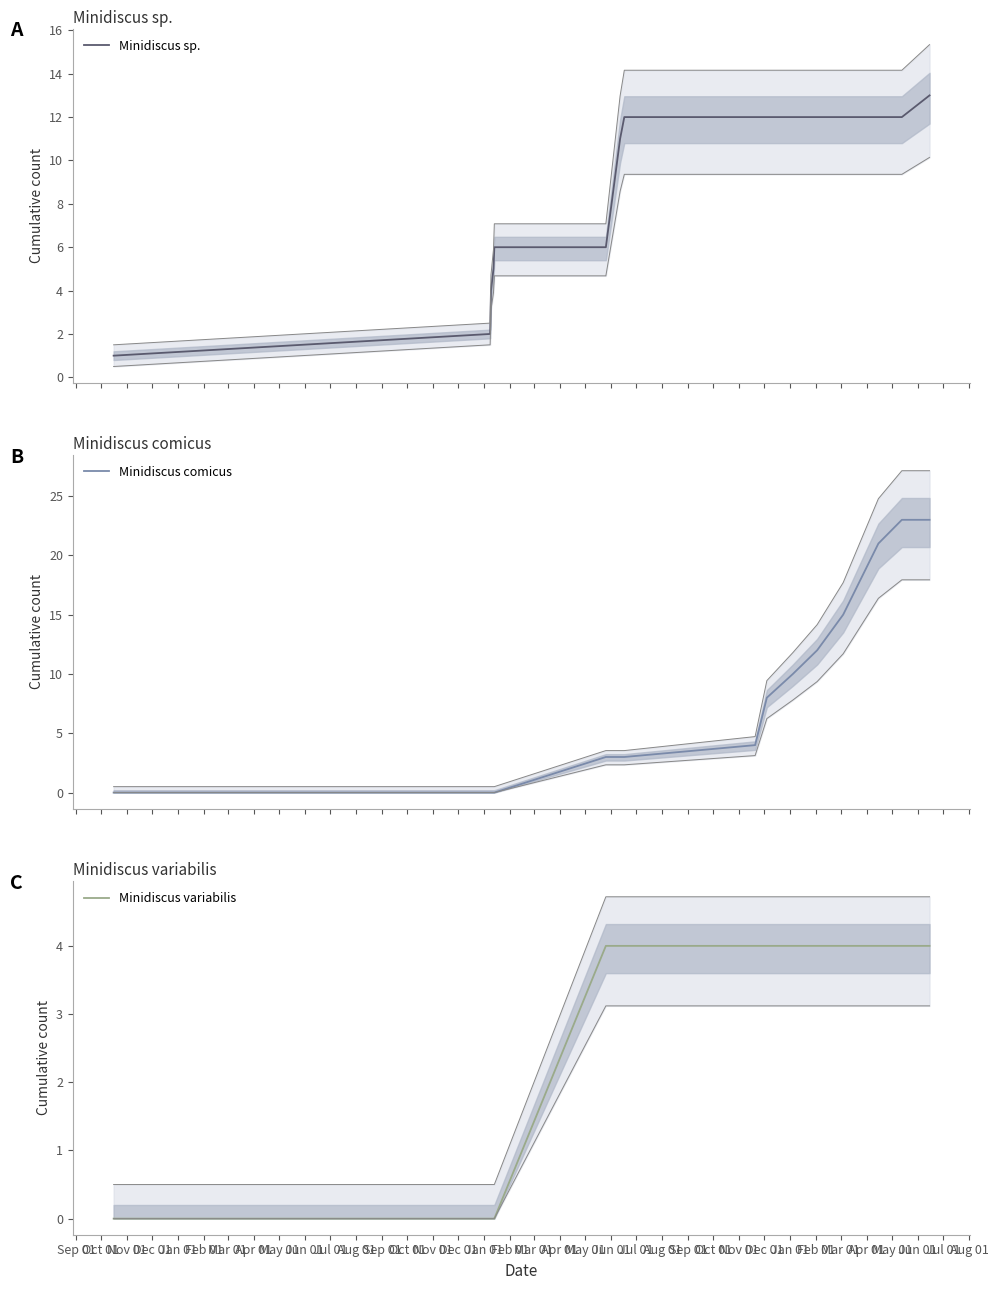

True or false: Minidiscus comicus and Minidiscus sp. intersect in this chart.

False